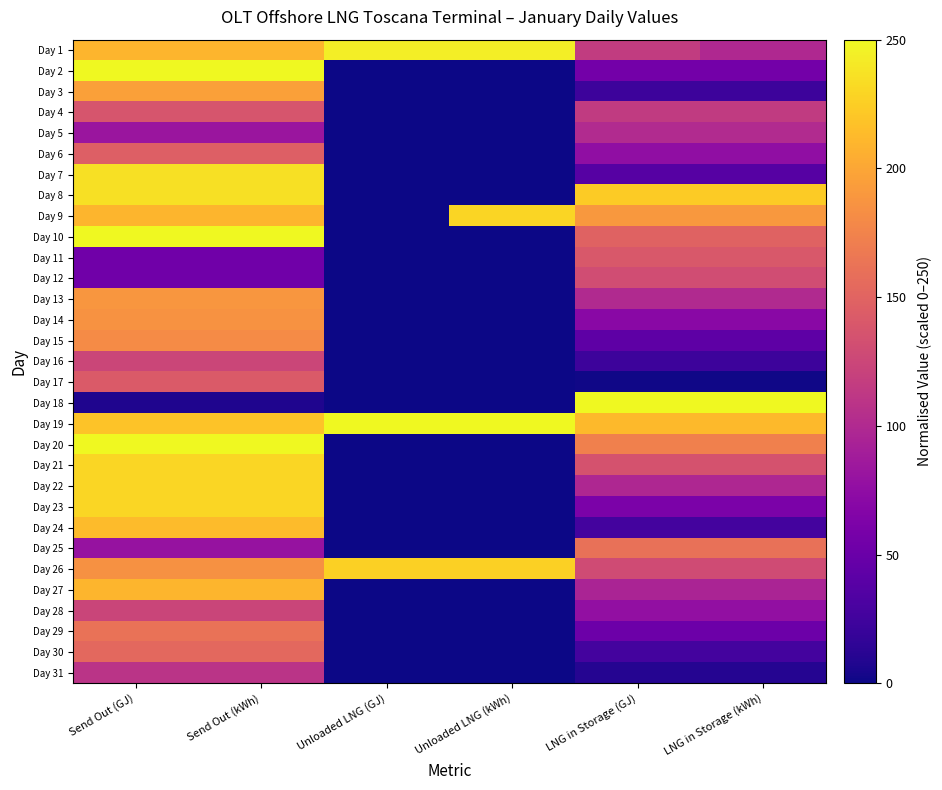

Reading left to right, what are all the values shown in this chart?

Day 1: Send Out (GJ)=209.7	Send Out (kWh)=209.7	Unloaded LNG (GJ)=243.3	Unloaded LNG (kWh)=243.3	LNG in Storage (GJ)=116.2	LNG in Storage (kWh)=99.3
Day 2: Send Out (GJ)=250.0	Send Out (kWh)=250.0	Unloaded LNG (GJ)=0.0	Unloaded LNG (kWh)=0.0	LNG in Storage (GJ)=56.6	LNG in Storage (kWh)=56.6
Day 3: Send Out (GJ)=196.0	Send Out (kWh)=196.0	Unloaded LNG (GJ)=0.0	Unloaded LNG (kWh)=0.0	LNG in Storage (GJ)=23.2	LNG in Storage (kWh)=23.2
Day 4: Send Out (GJ)=137.0	Send Out (kWh)=137.0	Unloaded LNG (GJ)=0.0	Unloaded LNG (kWh)=0.0	LNG in Storage (GJ)=115.0	LNG in Storage (kWh)=115.0
Day 5: Send Out (GJ)=82.7	Send Out (kWh)=82.7	Unloaded LNG (GJ)=0.0	Unloaded LNG (kWh)=0.0	LNG in Storage (GJ)=100.8	LNG in Storage (kWh)=100.8
Day 6: Send Out (GJ)=145.8	Send Out (kWh)=145.8	Unloaded LNG (GJ)=0.0	Unloaded LNG (kWh)=0.0	LNG in Storage (GJ)=75.9	LNG in Storage (kWh)=75.9
Day 7: Send Out (GJ)=236.0	Send Out (kWh)=236.0	Unloaded LNG (GJ)=0.0	Unloaded LNG (kWh)=0.0	LNG in Storage (GJ)=37.9	LNG in Storage (kWh)=37.9
Day 8: Send Out (GJ)=235.9	Send Out (kWh)=235.9	Unloaded LNG (GJ)=0.0	Unloaded LNG (kWh)=0.0	LNG in Storage (GJ)=223.3	LNG in Storage (kWh)=223.3
Day 9: Send Out (GJ)=209.6	Send Out (kWh)=209.6	Unloaded LNG (GJ)=0.2	Unloaded LNG (kWh)=228.7	LNG in Storage (GJ)=189.7	LNG in Storage (kWh)=189.7
Day 10: Send Out (GJ)=250.0	Send Out (kWh)=250.0	Unloaded LNG (GJ)=0.0	Unloaded LNG (kWh)=0.0	LNG in Storage (GJ)=149.3	LNG in Storage (kWh)=149.3
Day 11: Send Out (GJ)=54.3	Send Out (kWh)=54.3	Unloaded LNG (GJ)=0.0	Unloaded LNG (kWh)=0.0	LNG in Storage (GJ)=140.0	LNG in Storage (kWh)=140.0
Day 12: Send Out (GJ)=54.4	Send Out (kWh)=54.4	Unloaded LNG (GJ)=0.0	Unloaded LNG (kWh)=0.0	LNG in Storage (GJ)=130.7	LNG in Storage (kWh)=130.7
Day 13: Send Out (GJ)=189.3	Send Out (kWh)=189.3	Unloaded LNG (GJ)=0.0	Unloaded LNG (kWh)=0.0	LNG in Storage (GJ)=100.6	LNG in Storage (kWh)=100.6
Day 14: Send Out (GJ)=185.9	Send Out (kWh)=185.9	Unloaded LNG (GJ)=0.0	Unloaded LNG (kWh)=0.0	LNG in Storage (GJ)=71.0	LNG in Storage (kWh)=71.0
Day 15: Send Out (GJ)=181.3	Send Out (kWh)=181.3	Unloaded LNG (GJ)=0.0	Unloaded LNG (kWh)=0.0	LNG in Storage (GJ)=42.3	LNG in Storage (kWh)=42.3
Day 16: Send Out (GJ)=124.6	Send Out (kWh)=124.6	Unloaded LNG (GJ)=0.0	Unloaded LNG (kWh)=0.0	LNG in Storage (GJ)=23.2	LNG in Storage (kWh)=23.2
Day 17: Send Out (GJ)=142.3	Send Out (kWh)=142.3	Unloaded LNG (GJ)=0.0	Unloaded LNG (kWh)=0.0	LNG in Storage (GJ)=1.1	LNG in Storage (kWh)=1.1
Day 18: Send Out (GJ)=7.7	Send Out (kWh)=7.7	Unloaded LNG (GJ)=0.0	Unloaded LNG (kWh)=0.0	LNG in Storage (GJ)=250.0	LNG in Storage (kWh)=250.0
Day 19: Send Out (GJ)=217.8	Send Out (kWh)=217.8	Unloaded LNG (GJ)=250.0	Unloaded LNG (kWh)=250.0	LNG in Storage (GJ)=212.8	LNG in Storage (kWh)=212.8
Day 20: Send Out (GJ)=250.0	Send Out (kWh)=250.0	Unloaded LNG (GJ)=0.0	Unloaded LNG (kWh)=0.0	LNG in Storage (GJ)=172.3	LNG in Storage (kWh)=172.3
Day 21: Send Out (GJ)=230.2	Send Out (kWh)=230.2	Unloaded LNG (GJ)=0.0	Unloaded LNG (kWh)=0.0	LNG in Storage (GJ)=135.2	LNG in Storage (kWh)=135.2
Day 22: Send Out (GJ)=230.1	Send Out (kWh)=230.1	Unloaded LNG (GJ)=0.0	Unloaded LNG (kWh)=0.0	LNG in Storage (GJ)=98.1	LNG in Storage (kWh)=98.1
Day 23: Send Out (GJ)=230.2	Send Out (kWh)=230.2	Unloaded LNG (GJ)=0.0	Unloaded LNG (kWh)=0.0	LNG in Storage (GJ)=61.0	LNG in Storage (kWh)=61.0
Day 24: Send Out (GJ)=213.1	Send Out (kWh)=213.1	Unloaded LNG (GJ)=0.0	Unloaded LNG (kWh)=0.0	LNG in Storage (GJ)=26.9	LNG in Storage (kWh)=26.9
Day 25: Send Out (GJ)=79.3	Send Out (kWh)=79.3	Unloaded LNG (GJ)=0.0	Unloaded LNG (kWh)=0.0	LNG in Storage (GJ)=160.9	LNG in Storage (kWh)=160.9
Day 26: Send Out (GJ)=185.5	Send Out (kWh)=185.5	Unloaded LNG (GJ)=226.2	Unloaded LNG (kWh)=226.2	LNG in Storage (GJ)=129.2	LNG in Storage (kWh)=129.2
Day 27: Send Out (GJ)=209.6	Send Out (kWh)=209.6	Unloaded LNG (GJ)=0.0	Unloaded LNG (kWh)=0.0	LNG in Storage (GJ)=95.6	LNG in Storage (kWh)=95.6
Day 28: Send Out (GJ)=123.9	Send Out (kWh)=123.9	Unloaded LNG (GJ)=0.0	Unloaded LNG (kWh)=0.0	LNG in Storage (GJ)=76.7	LNG in Storage (kWh)=76.7
Day 29: Send Out (GJ)=161.6	Send Out (kWh)=161.6	Unloaded LNG (GJ)=0.0	Unloaded LNG (kWh)=0.0	LNG in Storage (GJ)=51.3	LNG in Storage (kWh)=51.3
Day 30: Send Out (GJ)=154.2	Send Out (kWh)=154.2	Unloaded LNG (GJ)=0.0	Unloaded LNG (kWh)=0.0	LNG in Storage (GJ)=27.1	LNG in Storage (kWh)=27.1
Day 31: Send Out (GJ)=109.4	Send Out (kWh)=109.4	Unloaded LNG (GJ)=0.0	Unloaded LNG (kWh)=0.0	LNG in Storage (GJ)=10.7	LNG in Storage (kWh)=10.7